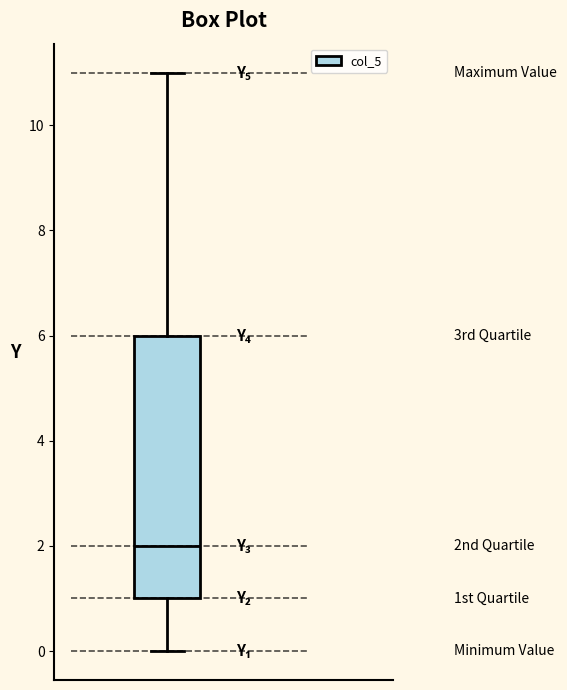

Transcribe this box plot: give where the median line is, the range the box spans, and where the two whiskers end, as read against the y-axis. The values are not printed on the chart, so give them approximately, as read against the axis.

median 2, box 1 to 6, whiskers 0 to 11